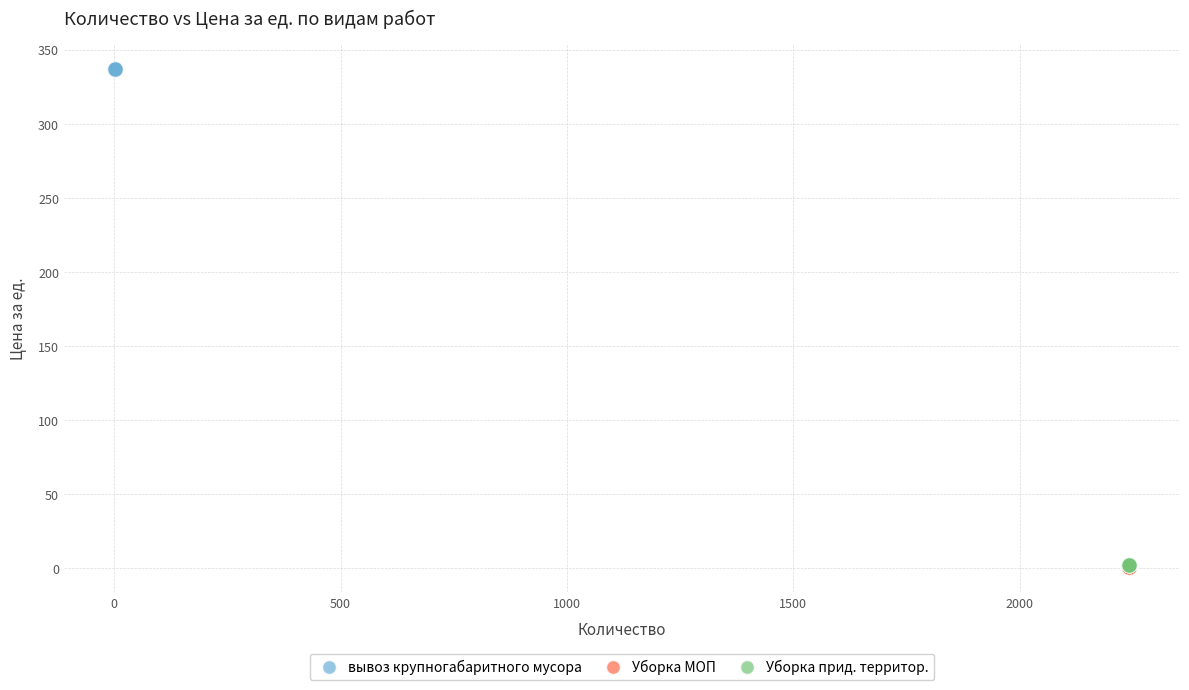

What are all the series names shown in the legend?

вывоз крупногабаритного мусора, Уборка МОП, Уборка прид. территор.